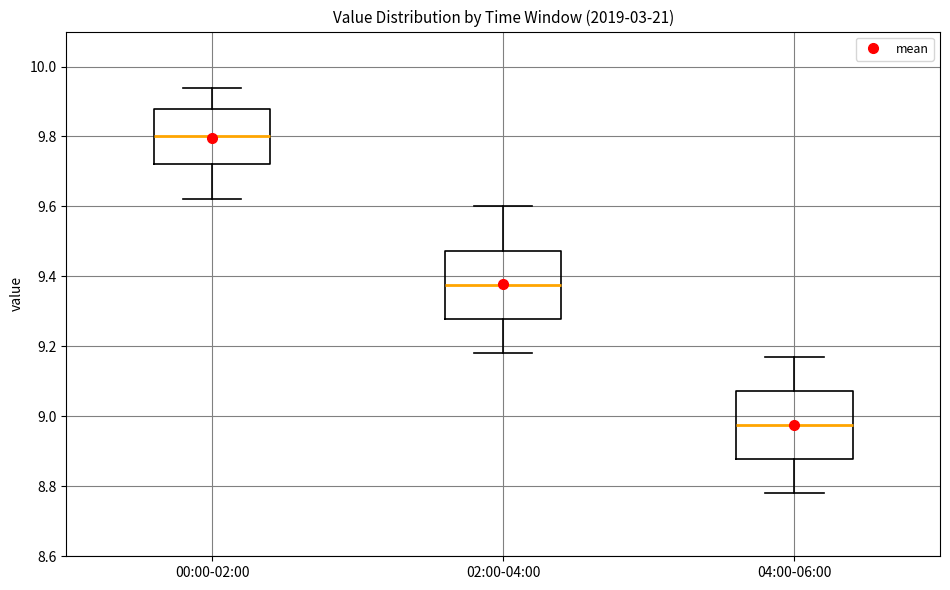

Reading left to right, transcribe this box plot: for each box, give where its median line is, the range the box spans, and where its two whiskers end, as read against the y-axis. The values are not printed on the chart, so give them approximately, as read against the axis.

00:00-02:00: median 9.80, box 9.72 to 9.88, whiskers 9.62 to 9.94
02:00-04:00: median 9.38, box 9.28 to 9.48, whiskers 9.18 to 9.60
04:00-06:00: median 8.98, box 8.88 to 9.08, whiskers 8.78 to 9.18